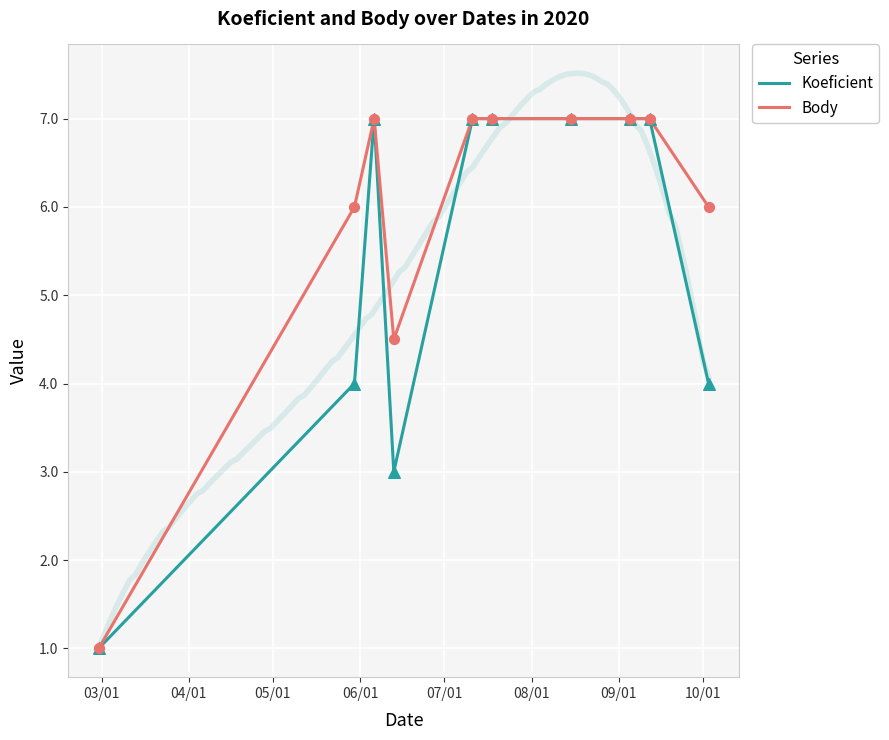

What is the maximum value for Koeficient?

7.0